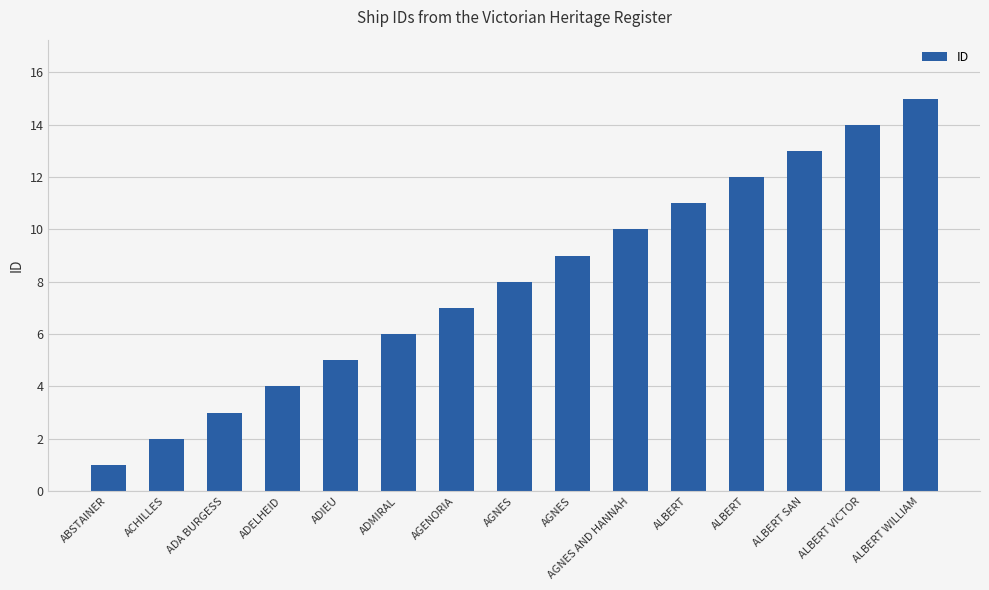

What is the change in value from ALBERT to ALBERT WILLIAM?

+4